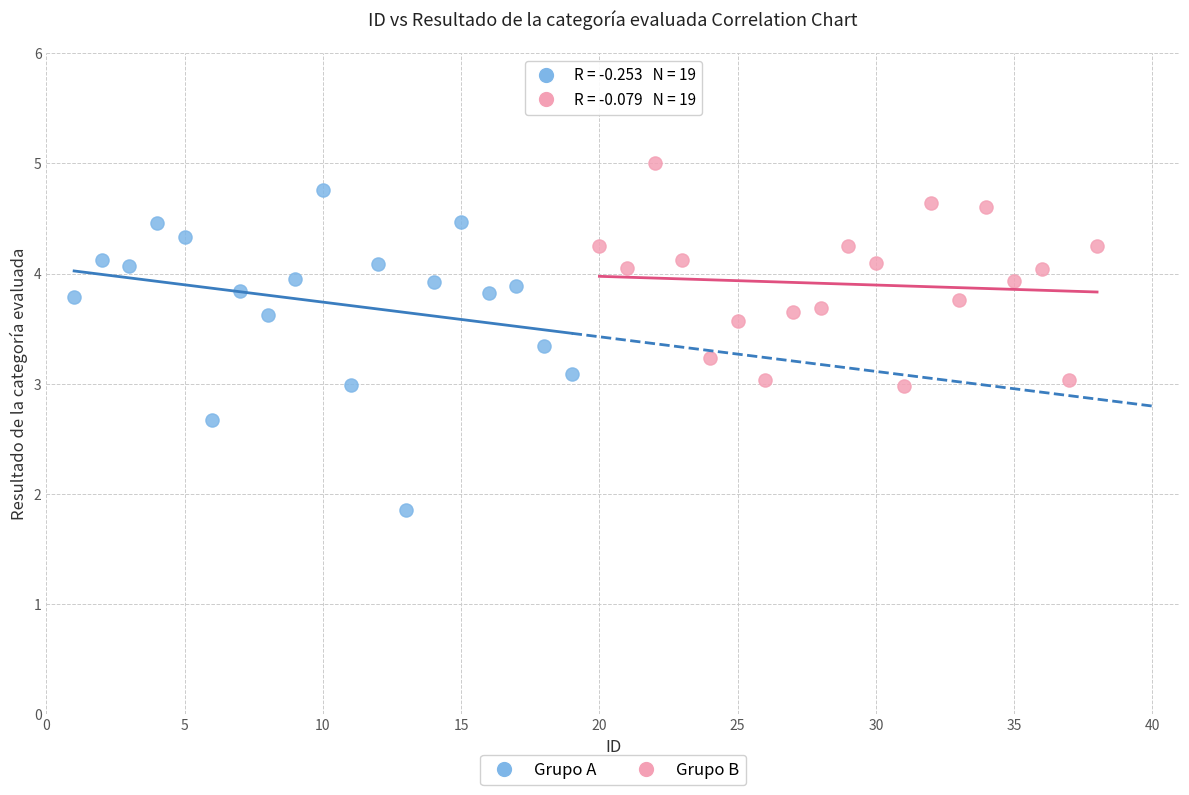

What are all the series names shown in the legend?

Grupo A, Grupo B